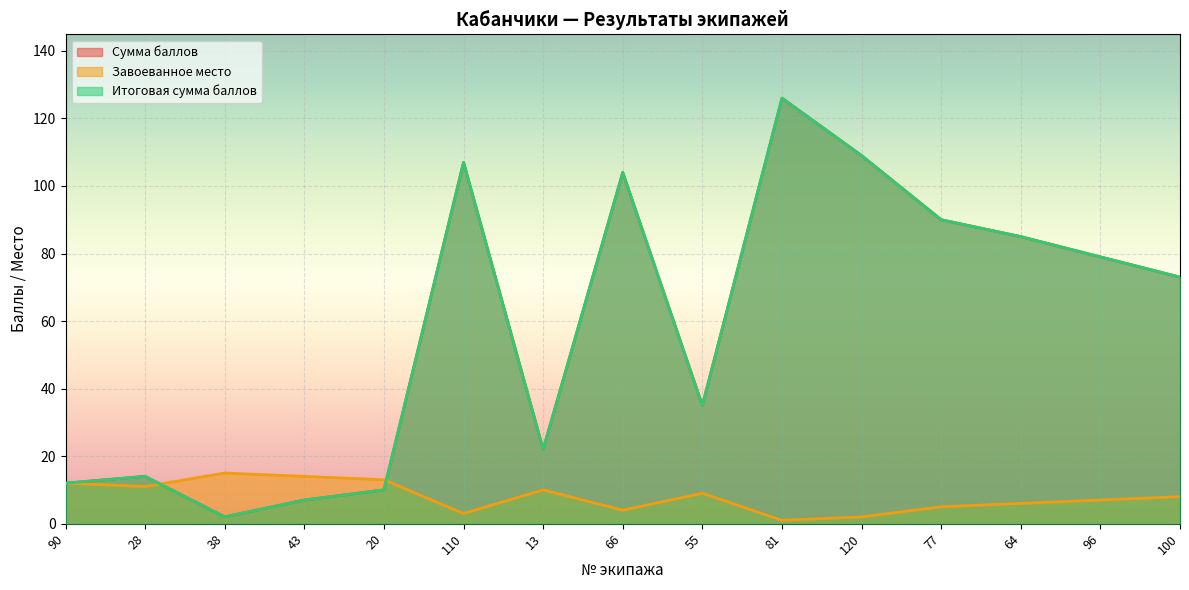

What is the label of the 4th point from the left?

43